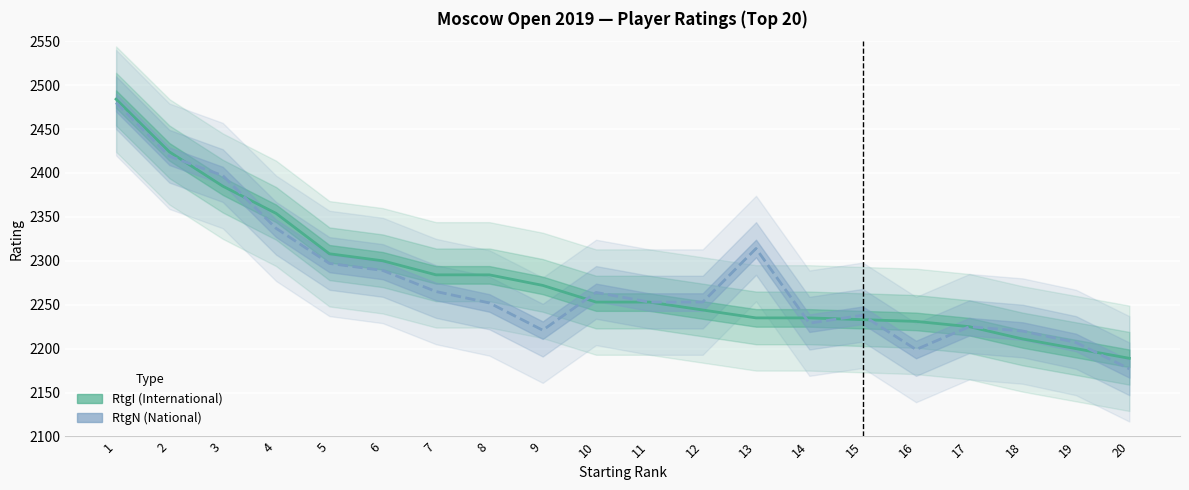

List the series in order of their peak value, lowest first.

RtgN, RtgI